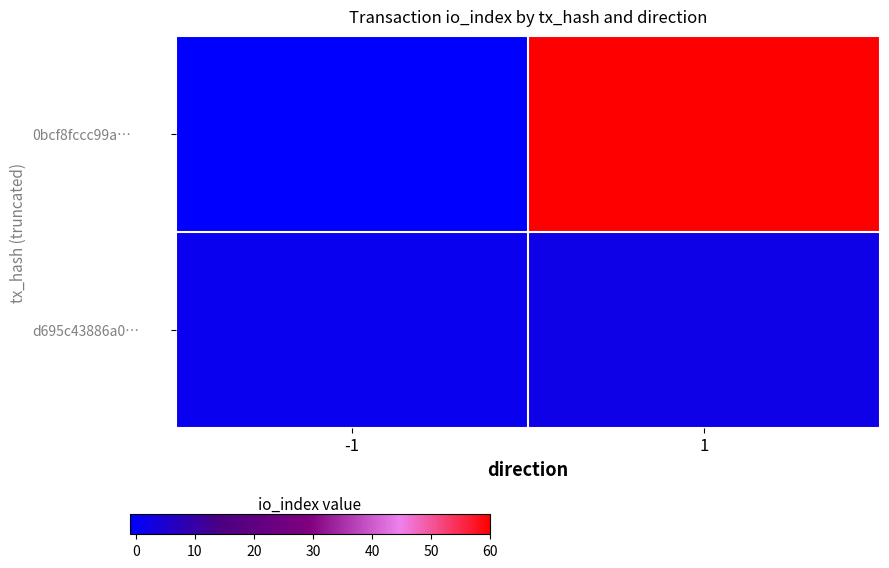

What is the minimum value shown in the chart?

-1